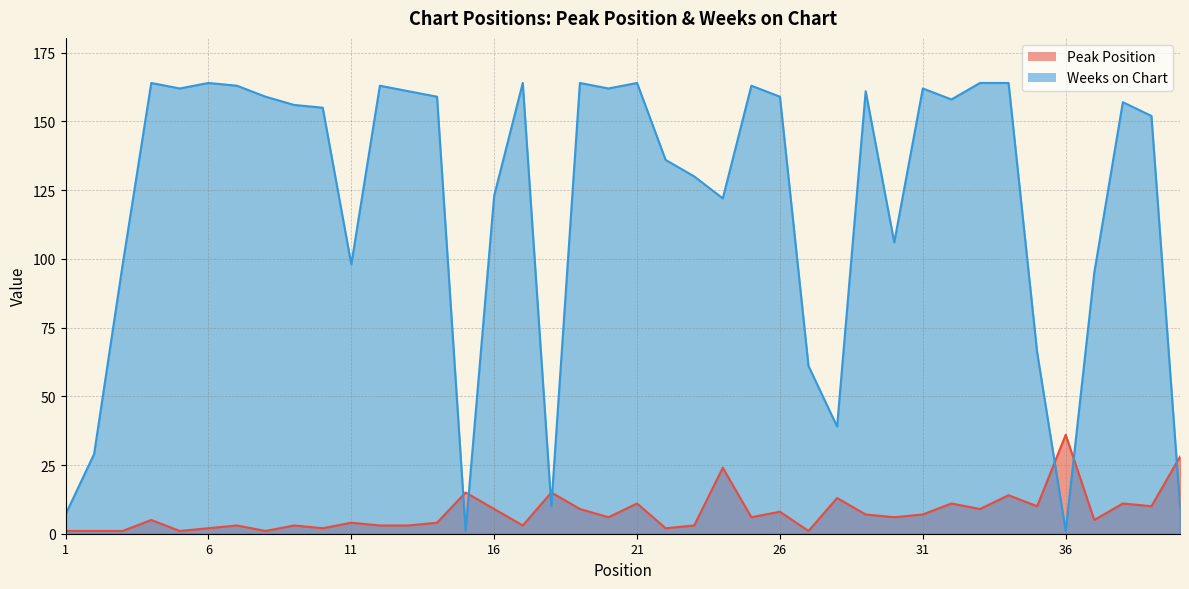

Where is the first local minimum for Peak Position?

5